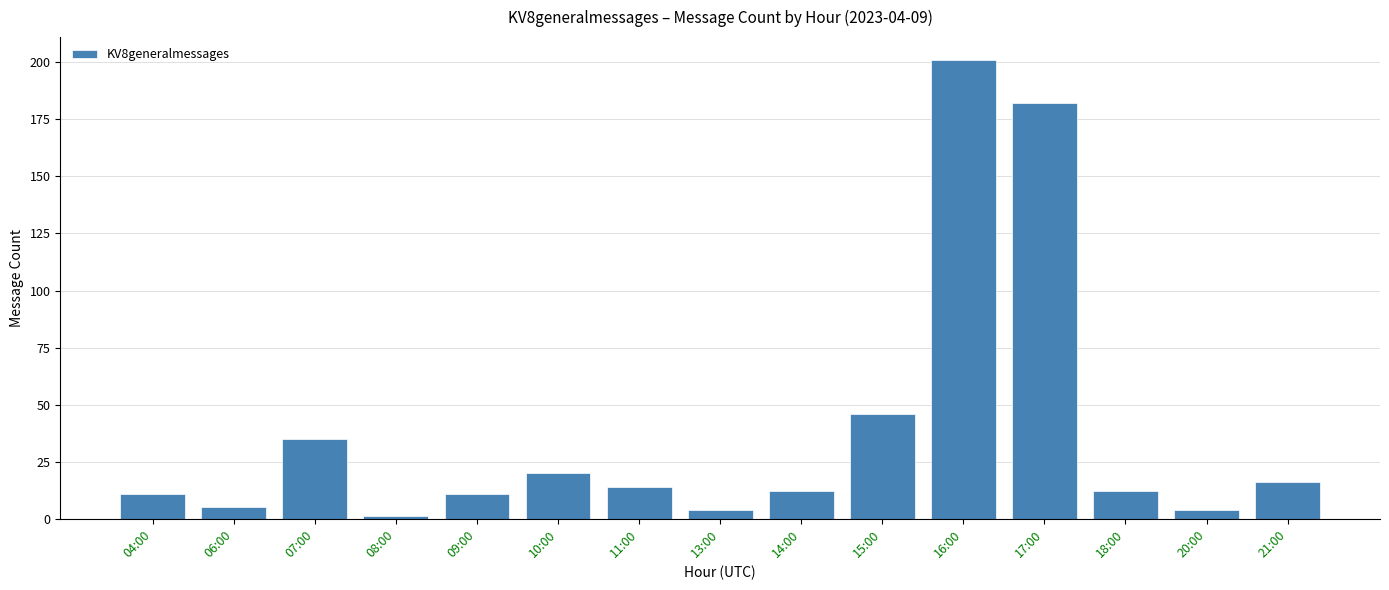

What is the sum of the values at 16:00 and 09:00?

212